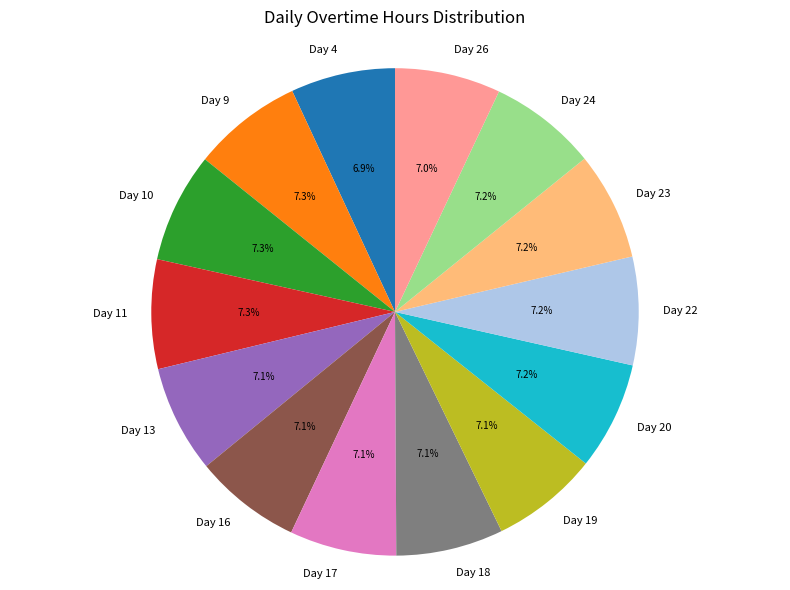

What percentage is NOT represented by Day 18?

92.9%